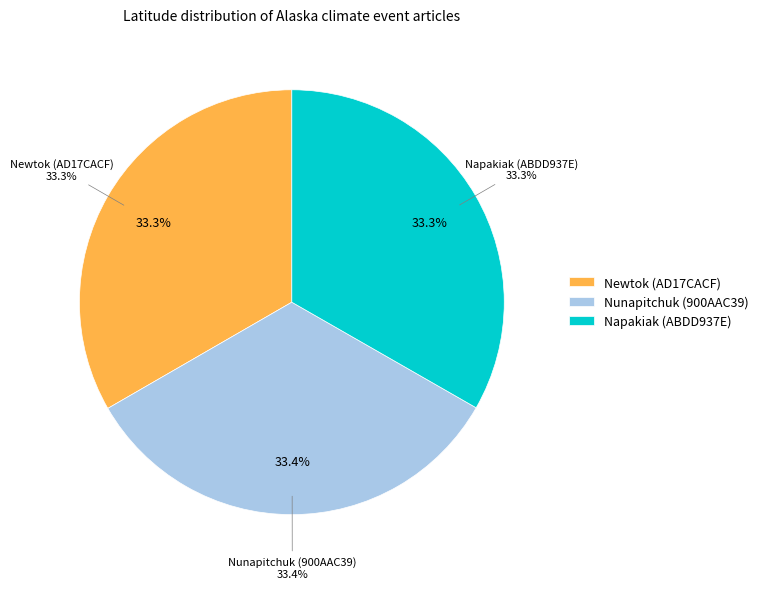

Which category has the biggest portion of the pie?

Nunapitchuk (900AAC39)